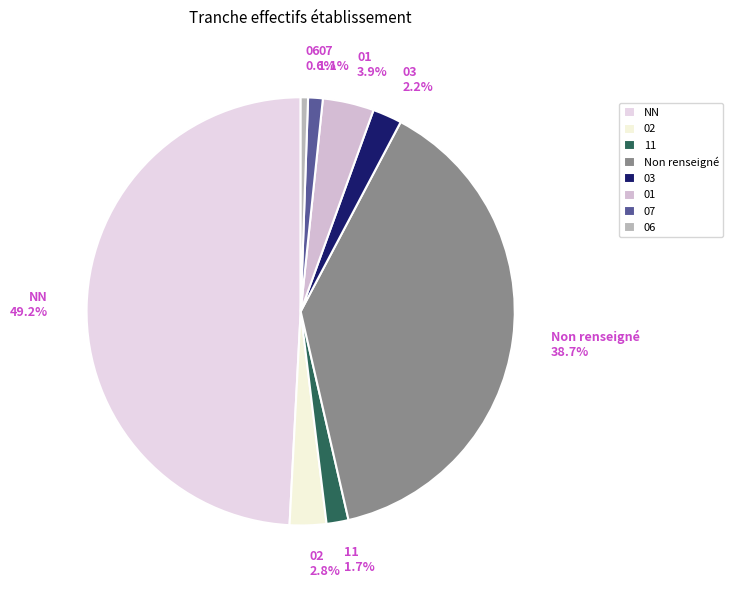

What portion of the pie excludes 03 2.2%?

97.8%